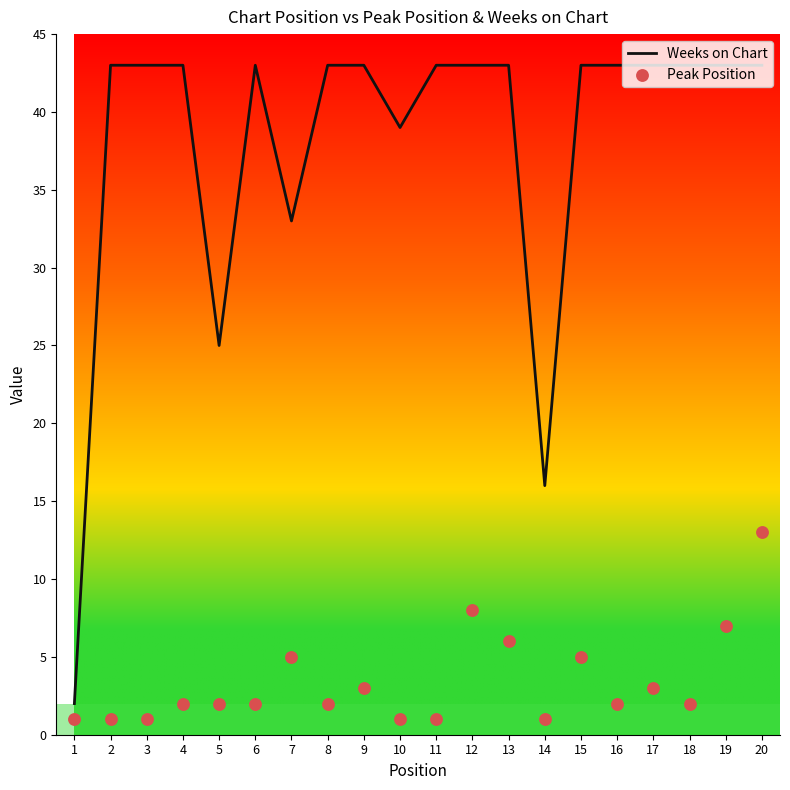

Which series reaches the maximum Y coordinate?

Weeks on Chart